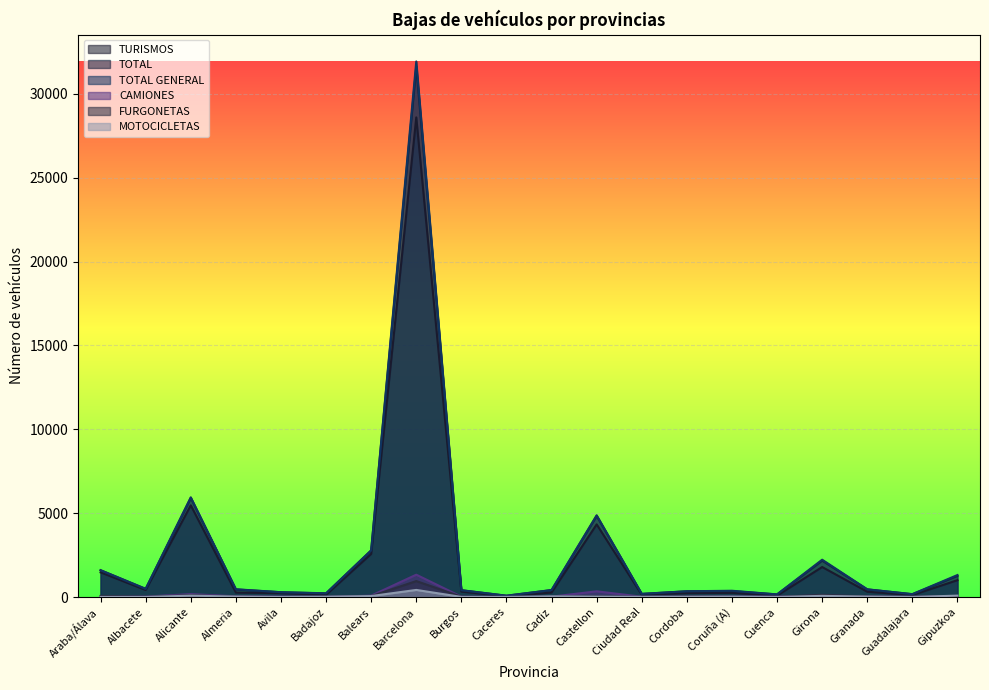

The FURGONETAS series shows 7 at Coruña (A). True or false?

False